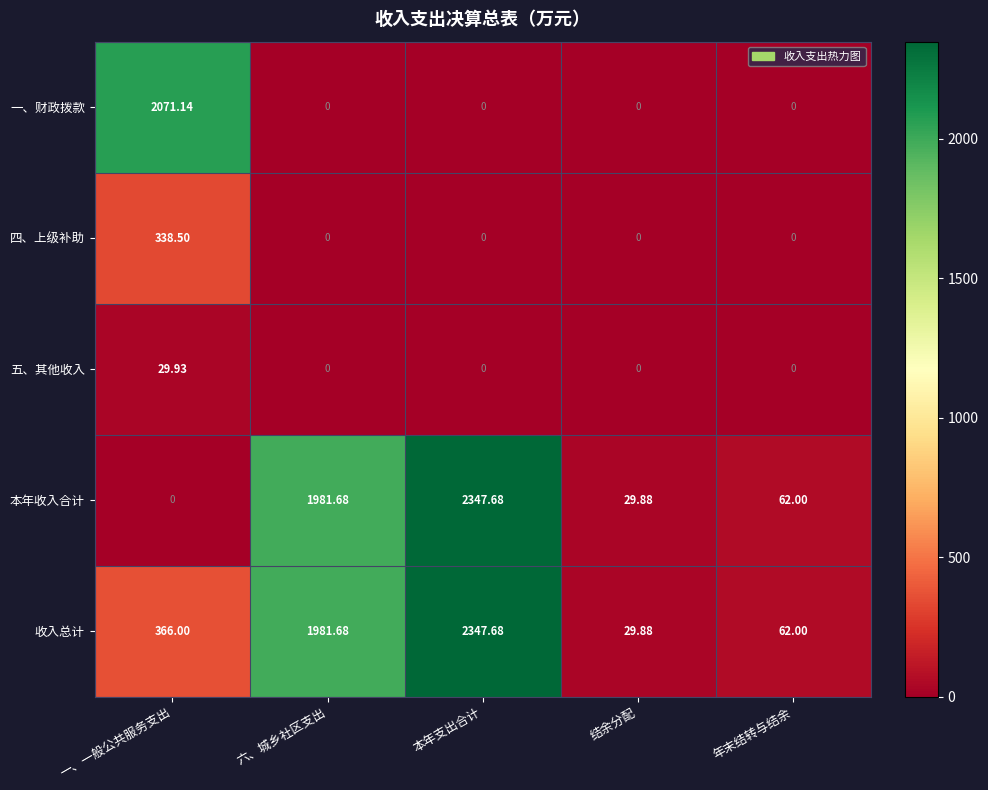

At which category is the sum across all series the highest?

本年支出合计